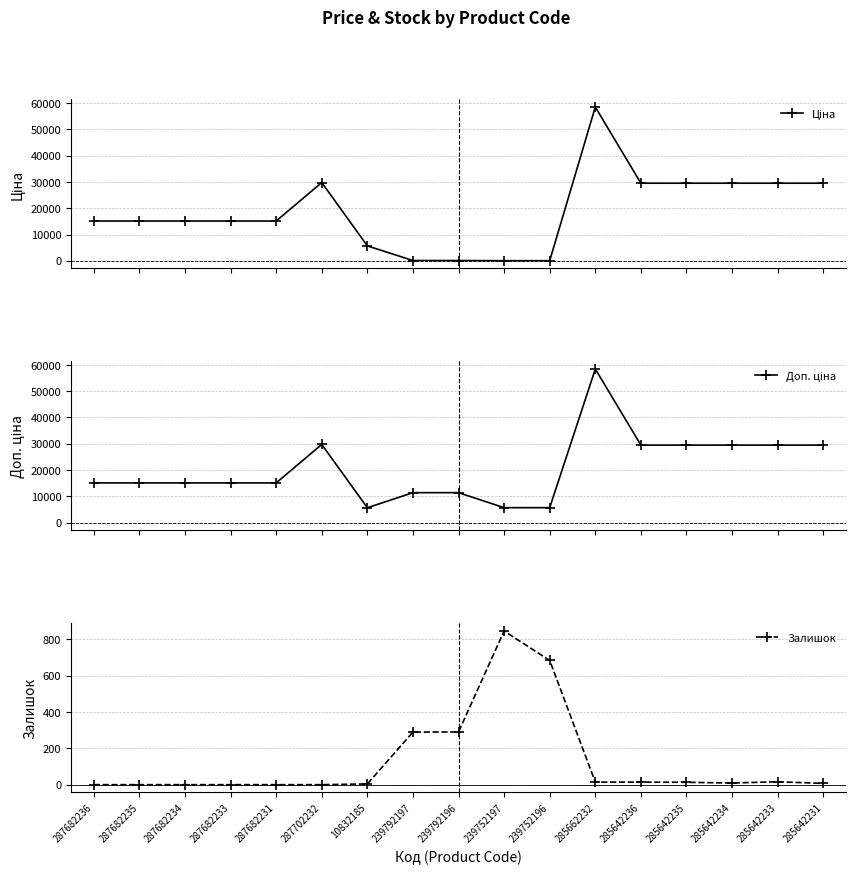

Does the chart have visible grid lines?

Yes